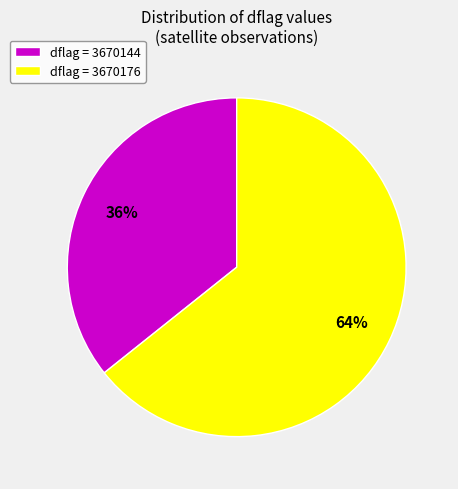

Rank the categories by value from lowest to highest.

dflag = 3670144, dflag = 3670176